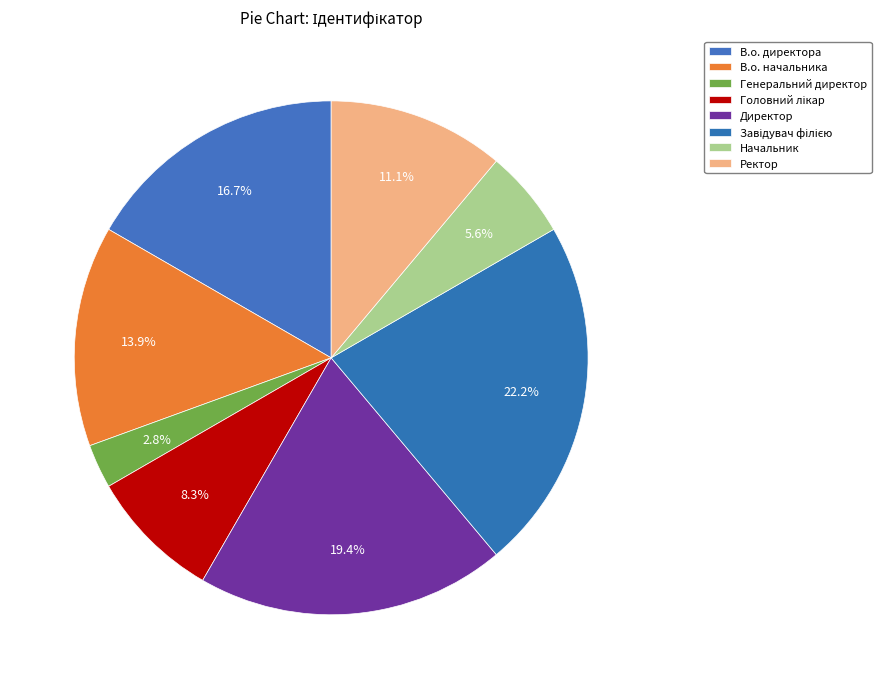

Is it true that Генеральний директор is 15% of the pie?

False